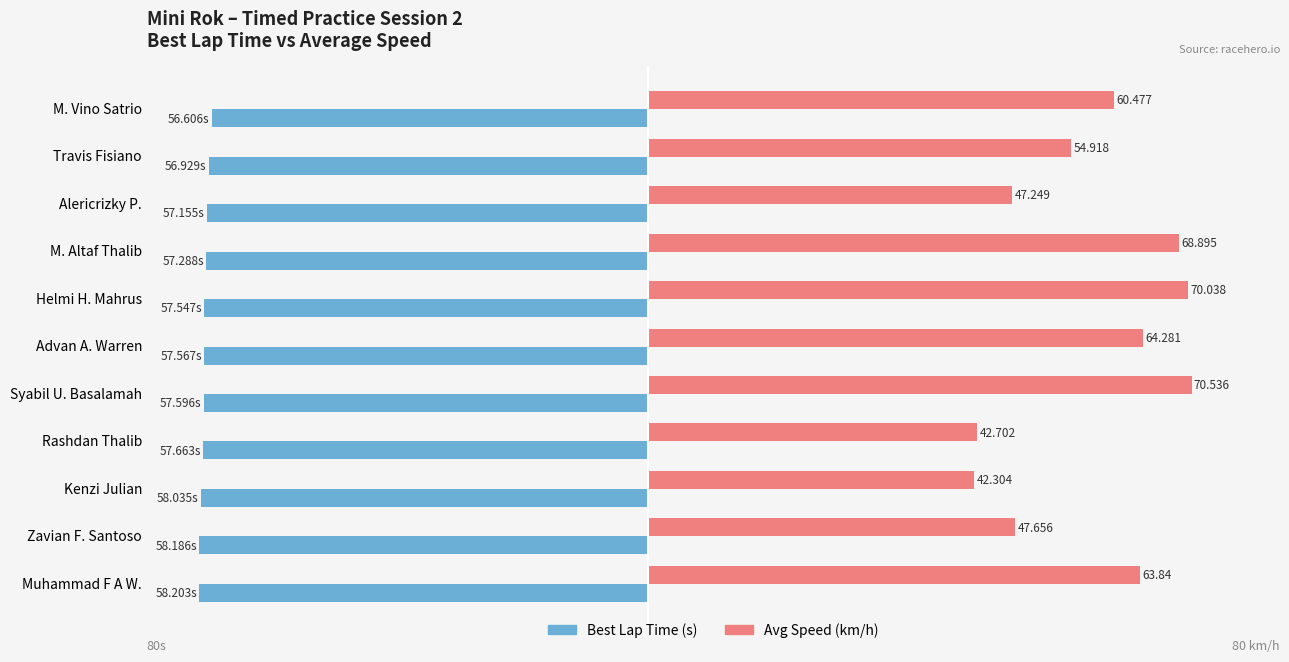

Which series has the largest range (max minus min)?

Avg Speed (km/h)